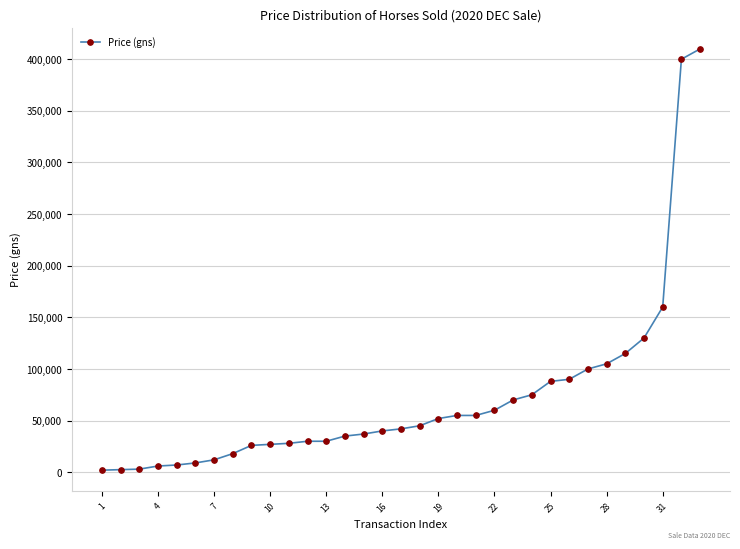

How many values are below 42000?

16